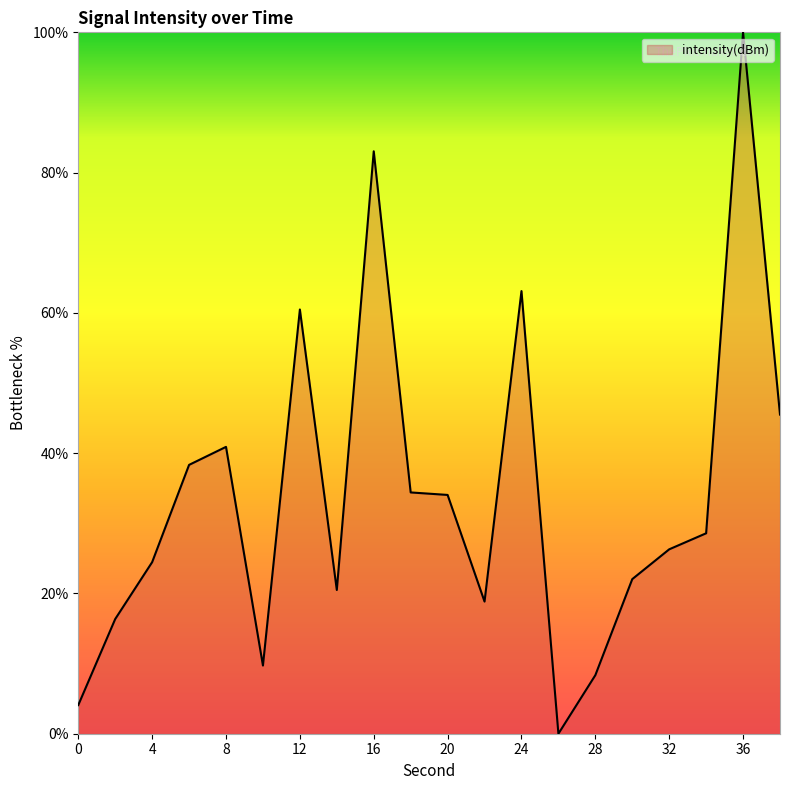

What is the difference between the maximum and minimum values?

100.0